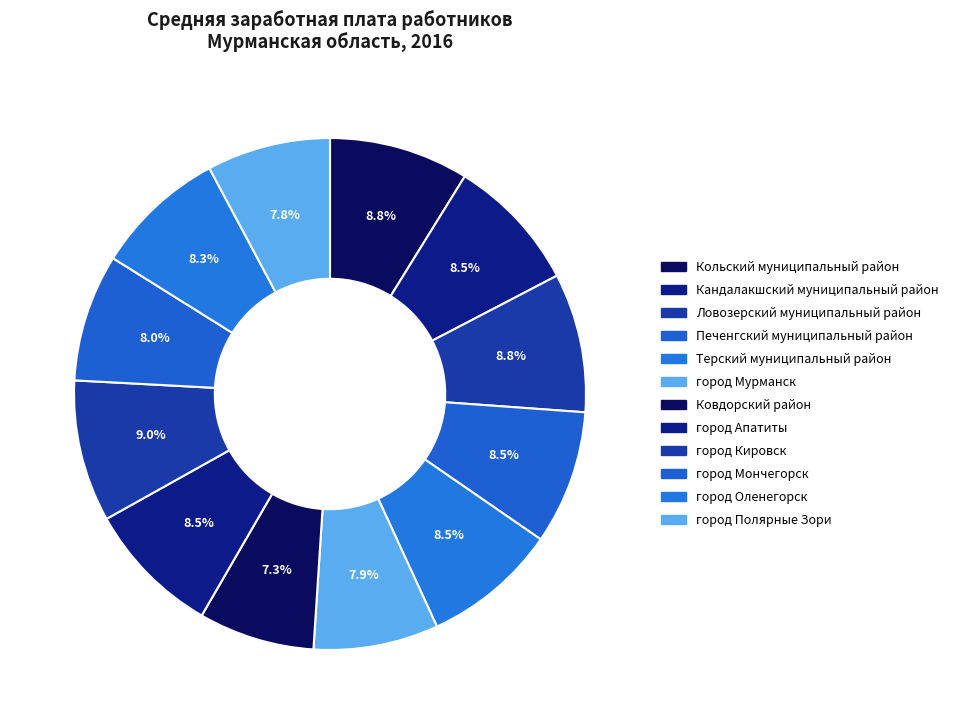

Which slice is the largest?

город Кировск